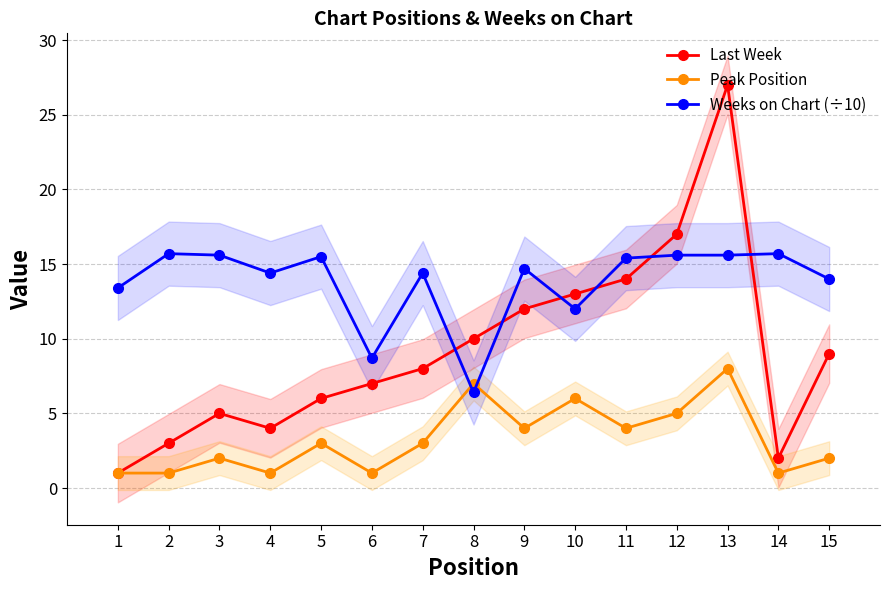

Which category has the lowest value in the Peak Position series?

1